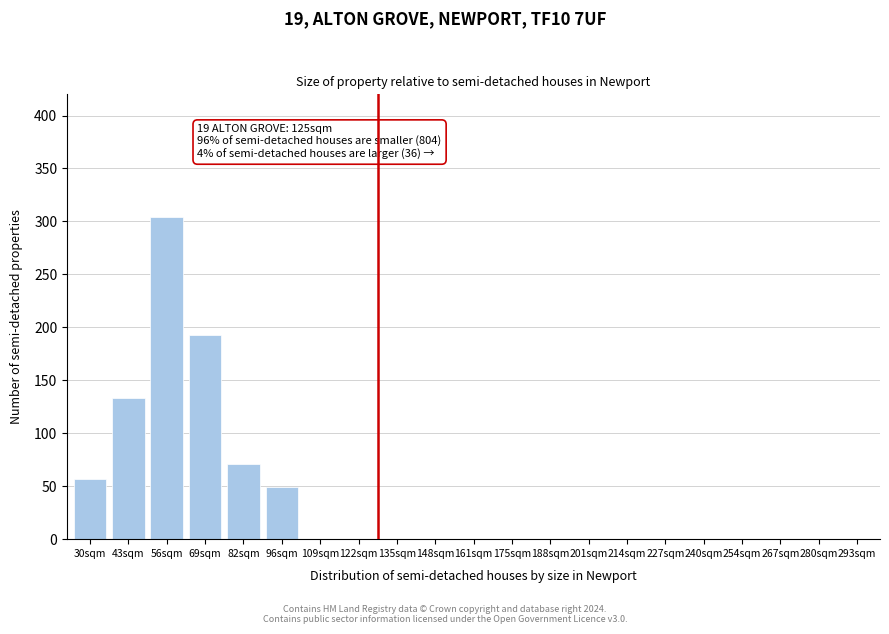

Reading left to right, what are all the values shown in this chart?

30sqm=57	43sqm=133	56sqm=304	69sqm=193	82sqm=71	96sqm=49	109sqm=0	122sqm=0	135sqm=0	148sqm=0	161sqm=0	175sqm=0	188sqm=0	201sqm=0	214sqm=0	227sqm=0	240sqm=0	254sqm=0	267sqm=0	280sqm=0	293sqm=0